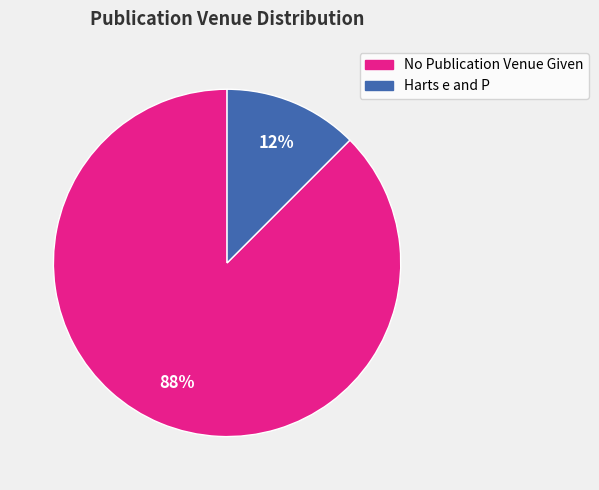

Which slice is the smallest?

Harts e and P